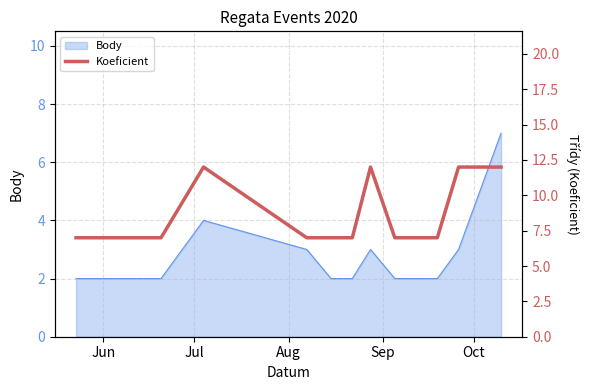

What is the highest value of the Body series?

7